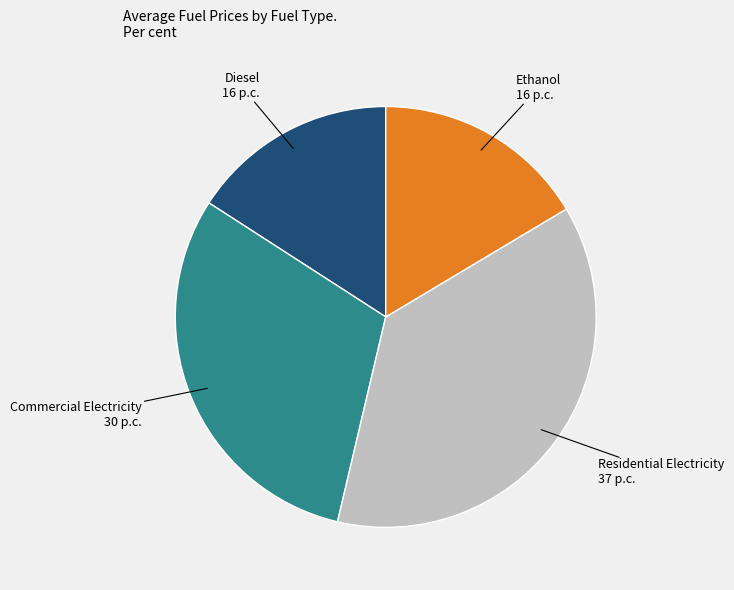

How many slices are in this pie chart?

4